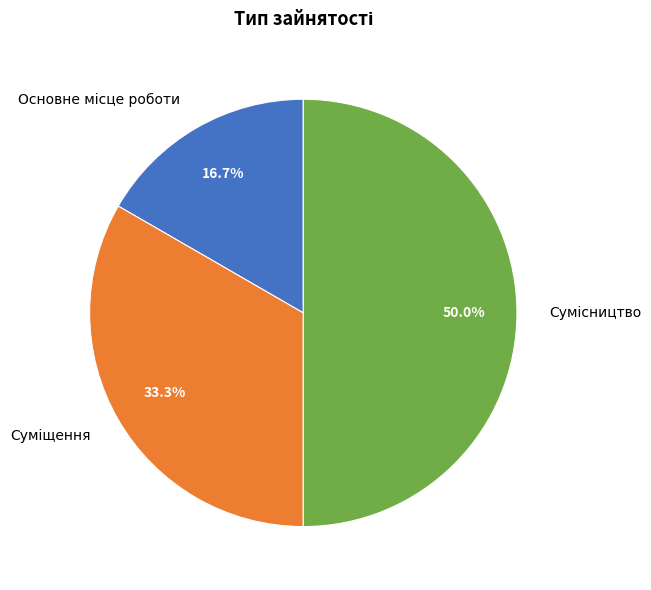

What percentage is the Сумісництво slice, to the nearest percent?

50%